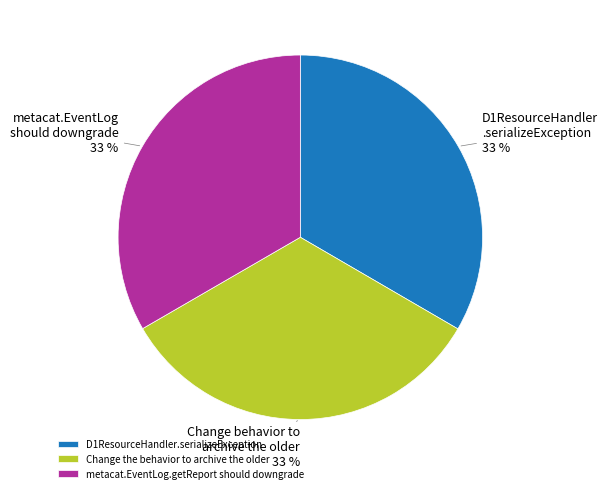

To the nearest percent, what portion does D1ResourceHandler.serializeException represent?

33%